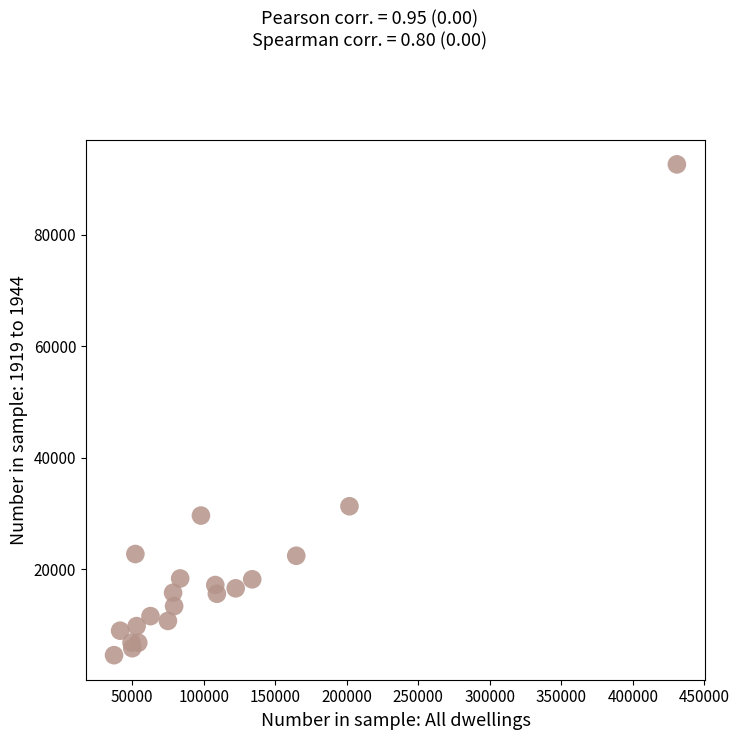

What Y value in the scatter plot is closest to 48590?

31300